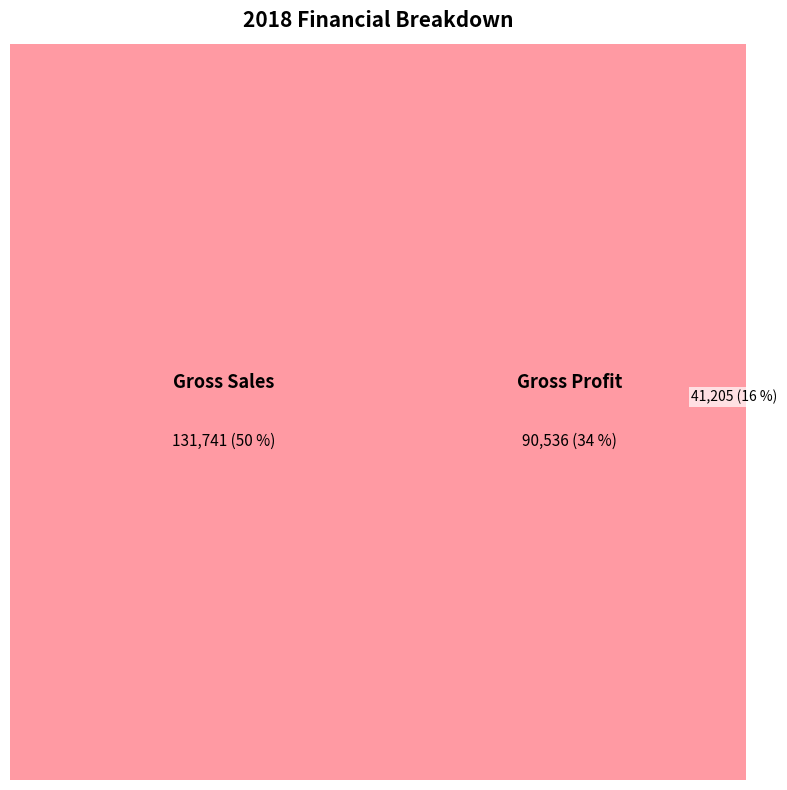

What is the ratio of the value at Cost Of Materials Consumed to the value at Gross Sales?

0.3